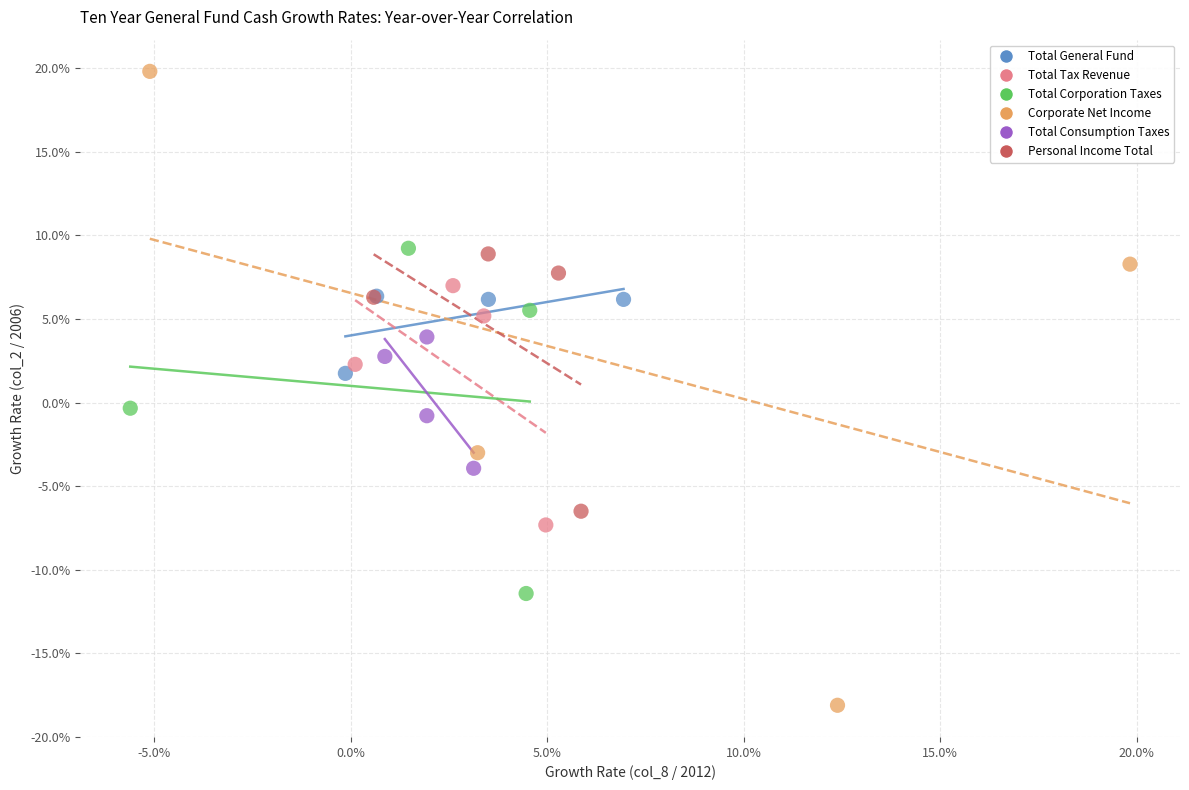

Which series has the largest Y range (max minus min)?

Corporate Net Income